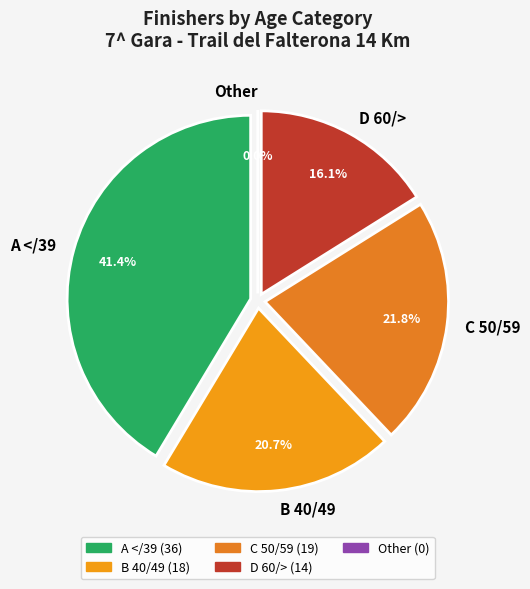

Does Other account for over 50% of the chart?

No